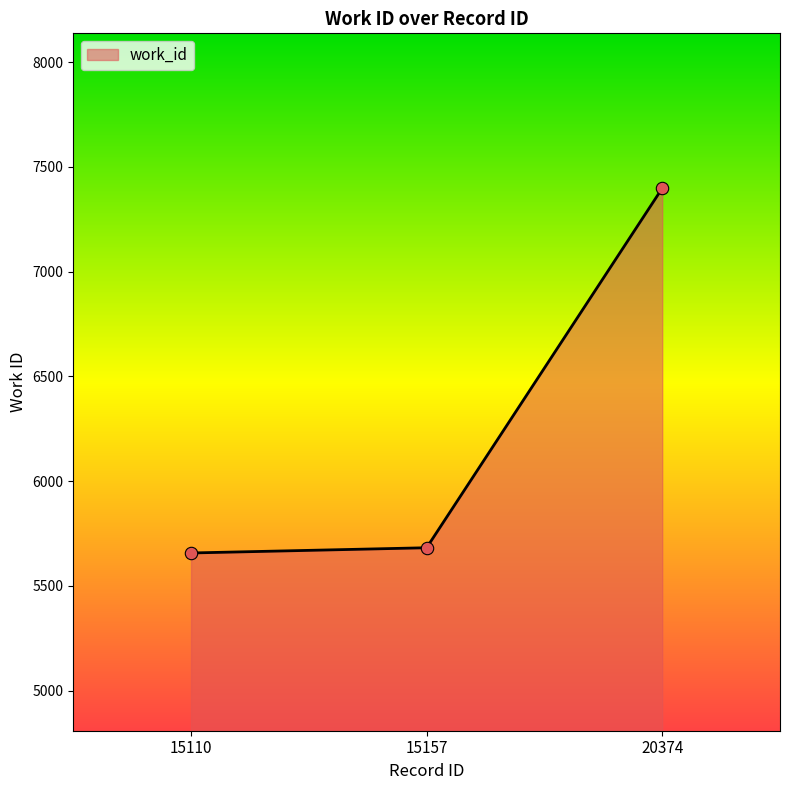

Approximately how many times larger is the value at 15157 compared to 20374?

0.8